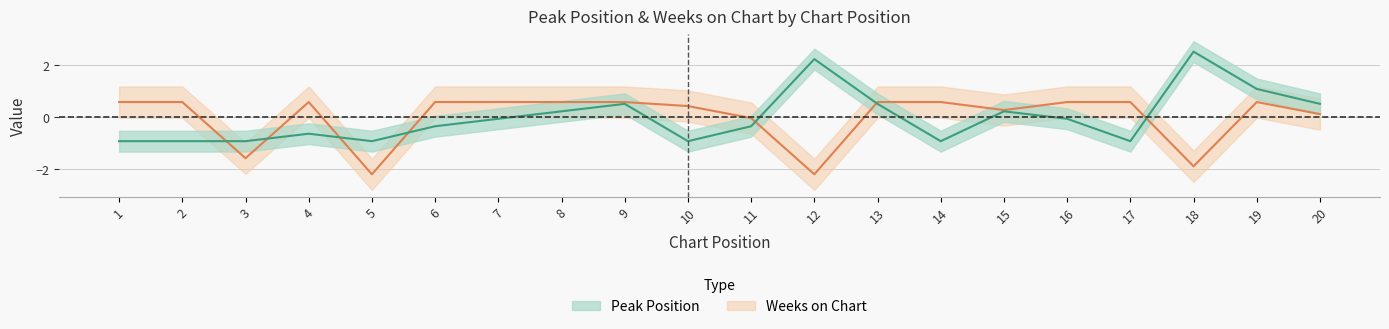

What is the sum of the Weeks on Chart values at 10 and 17?

1.0